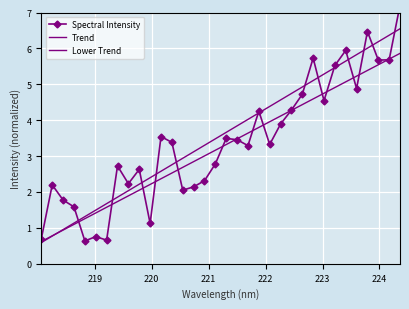

How many lines are shown in the chart?

3